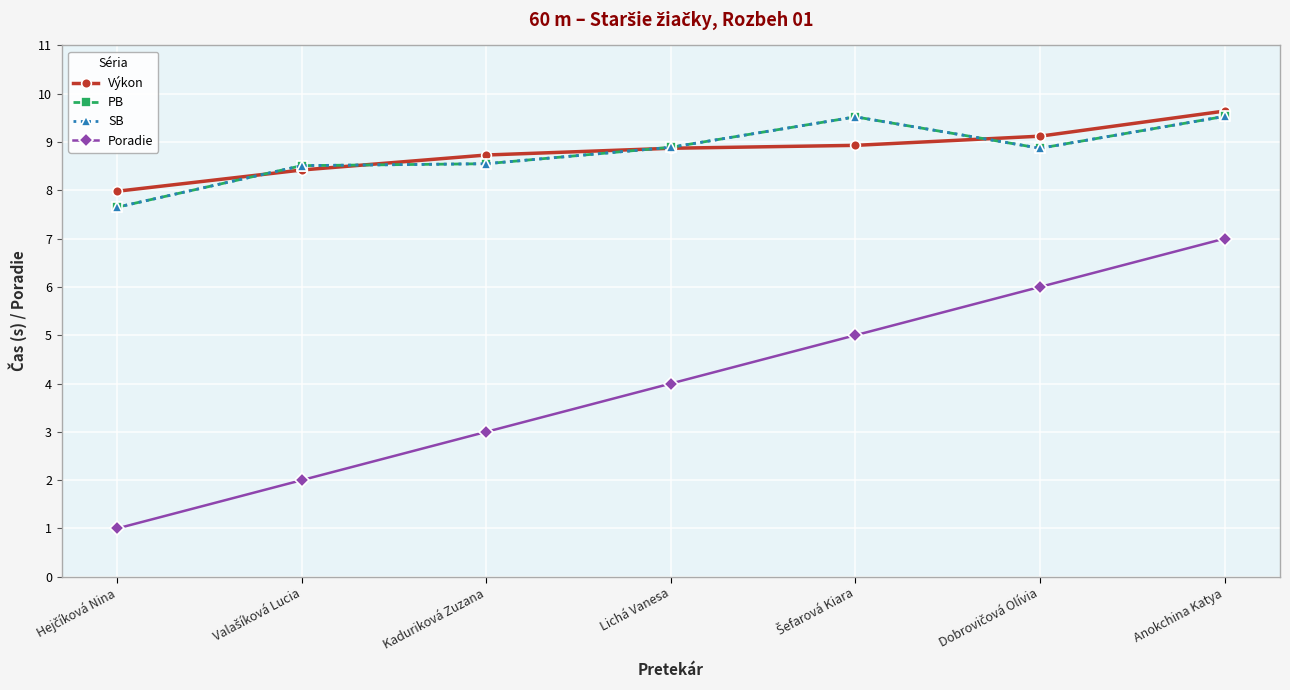

What is the highest value of the Poradie series?

7.0